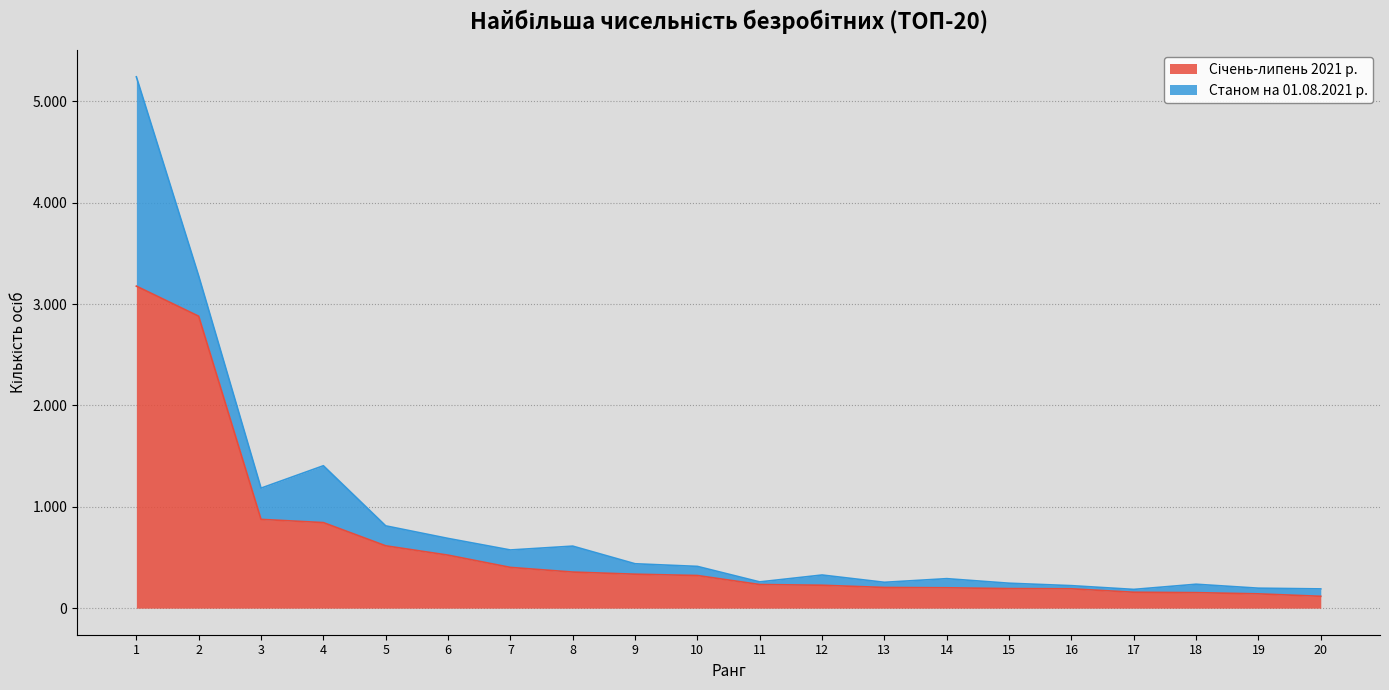

Which category has the lowest value across all series?

20